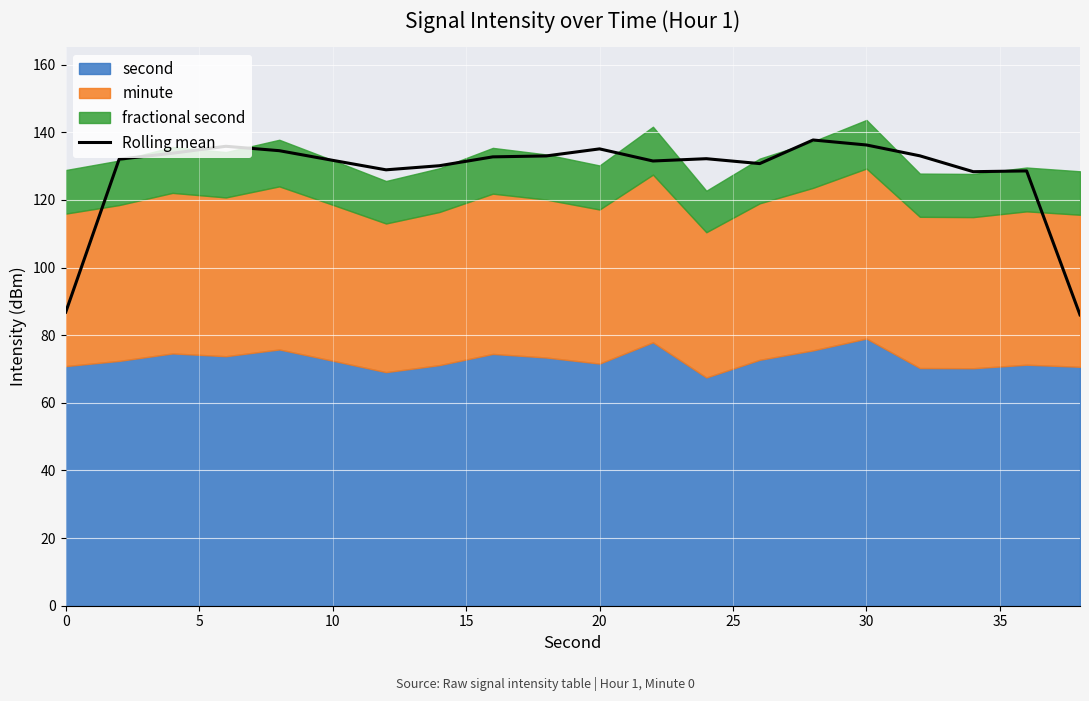

How many lines are shown in the chart?

1